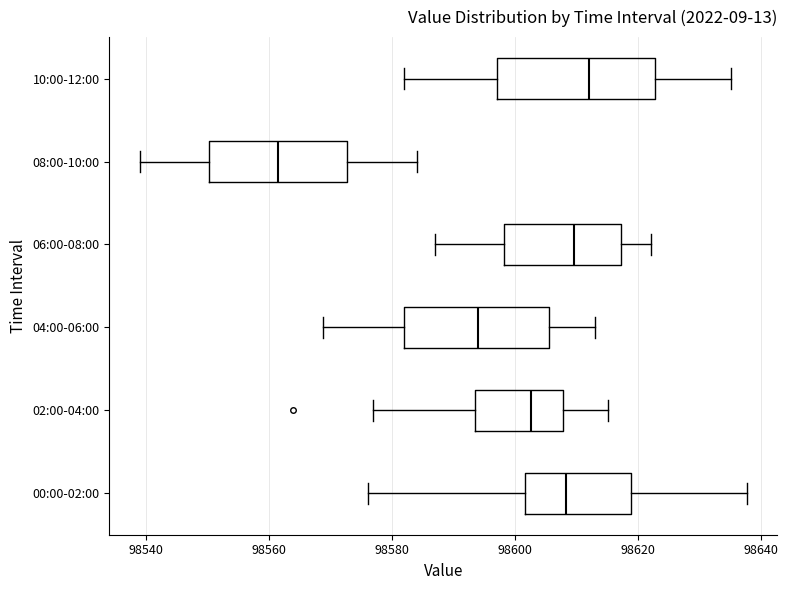

Where does the median line of the box for 00:00-02:00 sit on the x-axis? The values are not printed on the chart, so give them approximately, as read against the axis.

98608